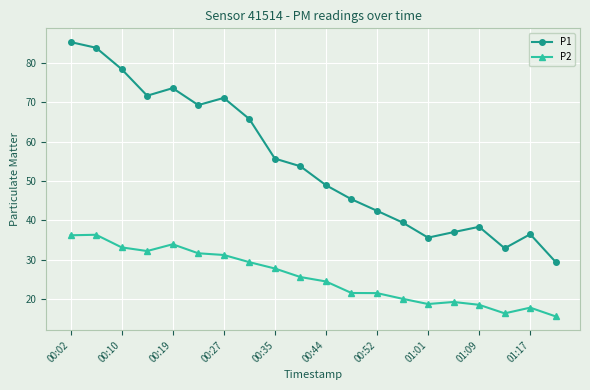

True or false: P2 has more than 0 points higher than both neighbors.

True